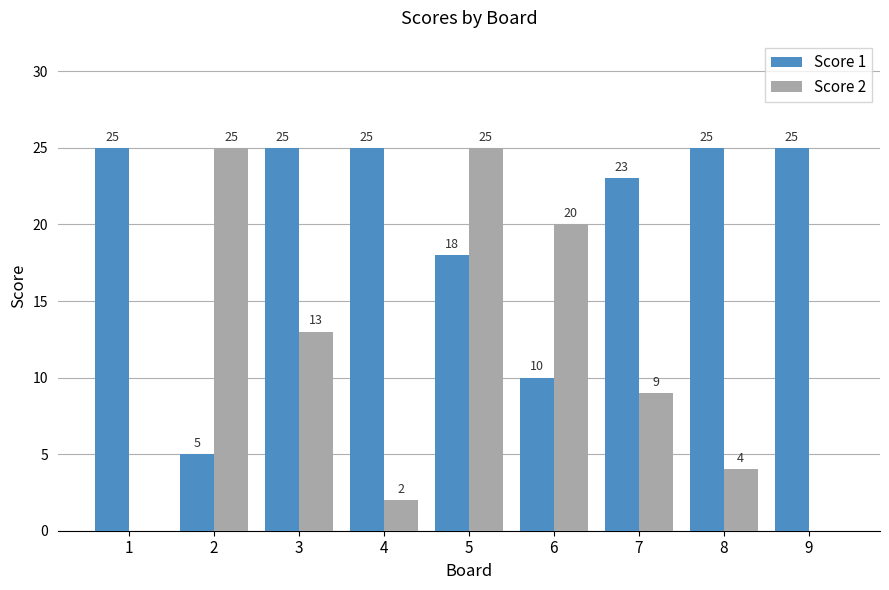

How many series are shown in this chart?

2